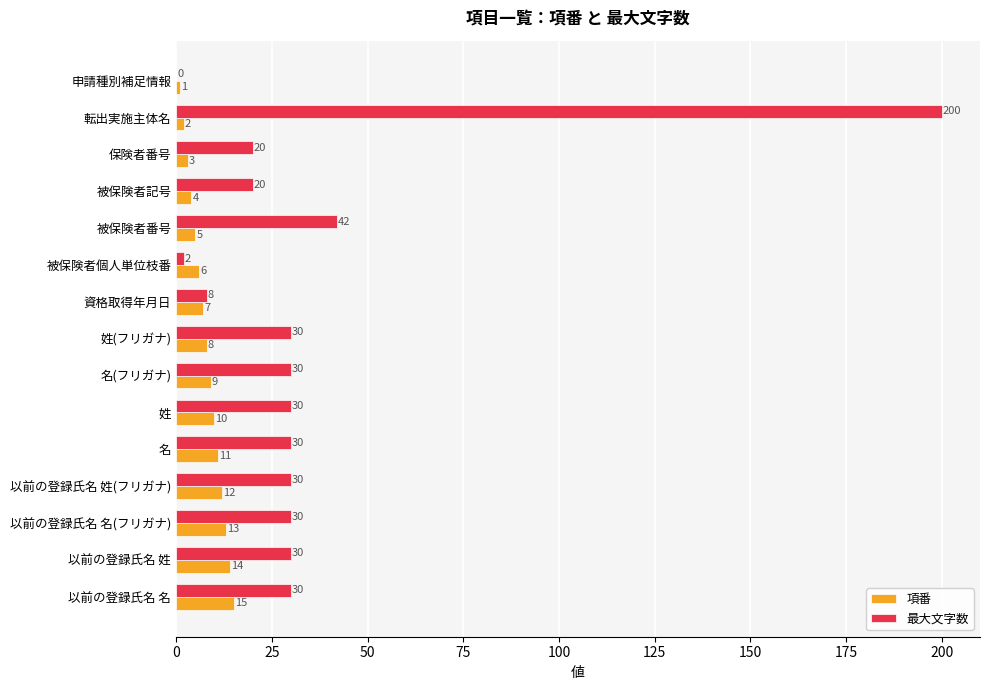

Which series has the largest total across all categories?

最大文字数